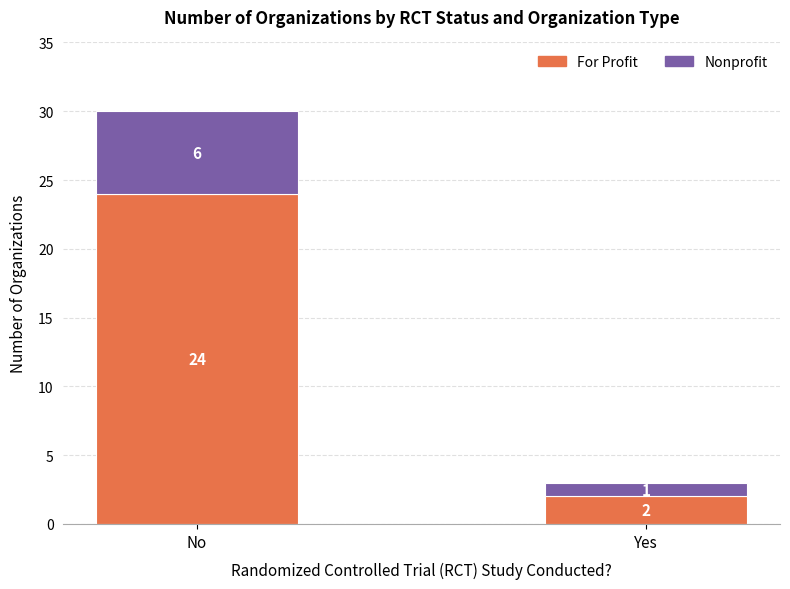

What is the sum of all For Profit values?

26